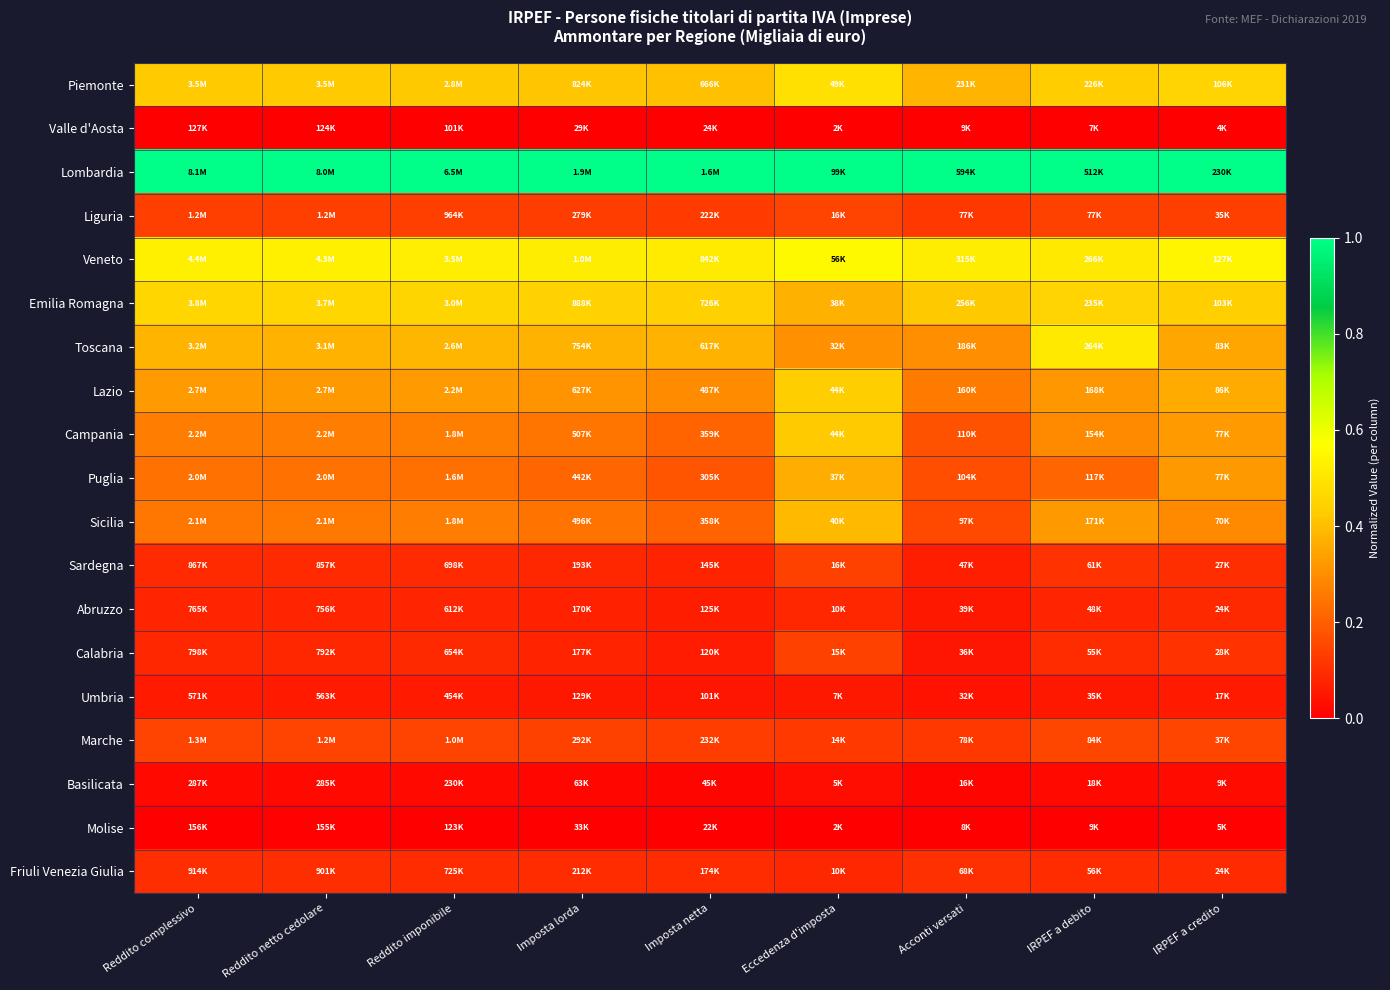

What is the difference between the highest and lowest values at IRPEF a debito?

1.0